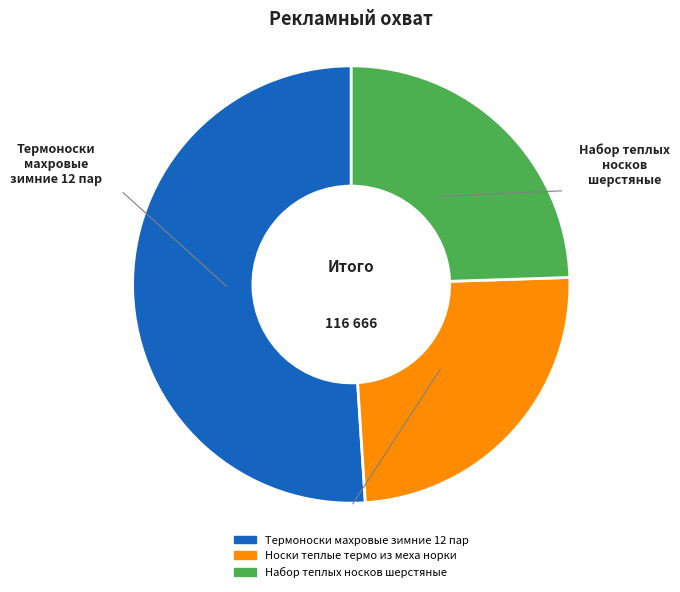

Which has a higher value, Носки теплые термо из меха норки or Термоноски махровые зимние 12 пар?

Термоноски махровые зимние 12 пар